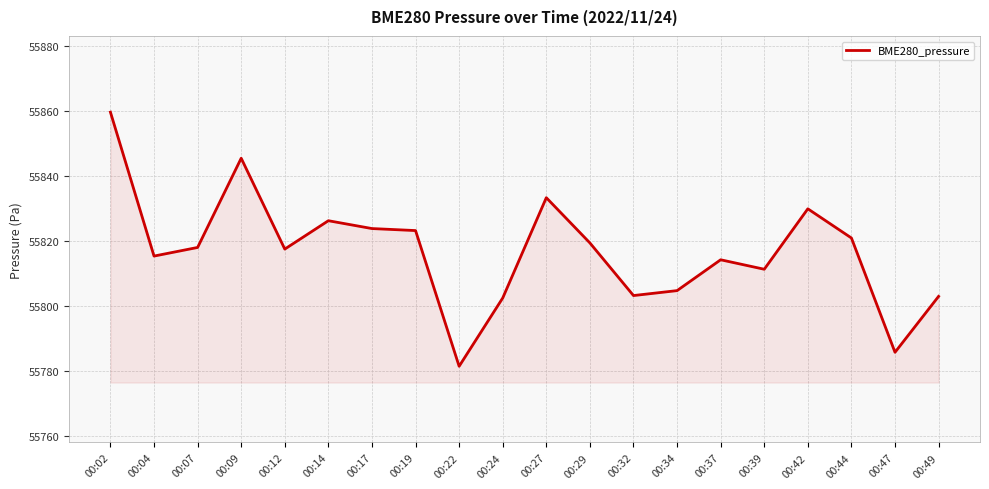

What is the difference between the maximum and minimum values?

78.1